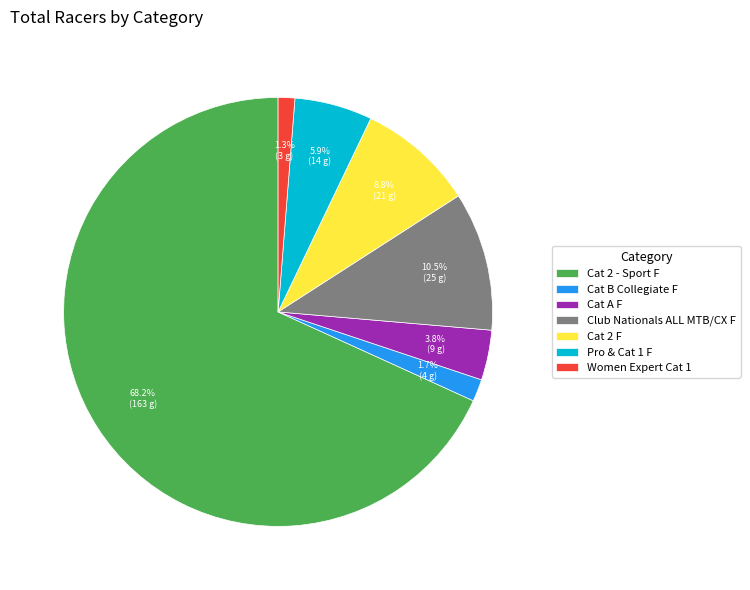

To the nearest percent, what percentage of the pie is Pro & Cat 1 F?

6%